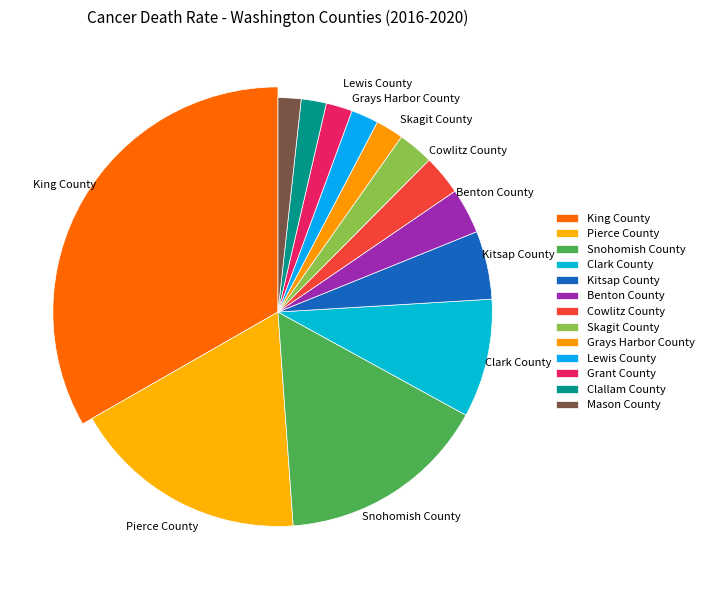

Does Clark County account for over 50% of the chart?

No